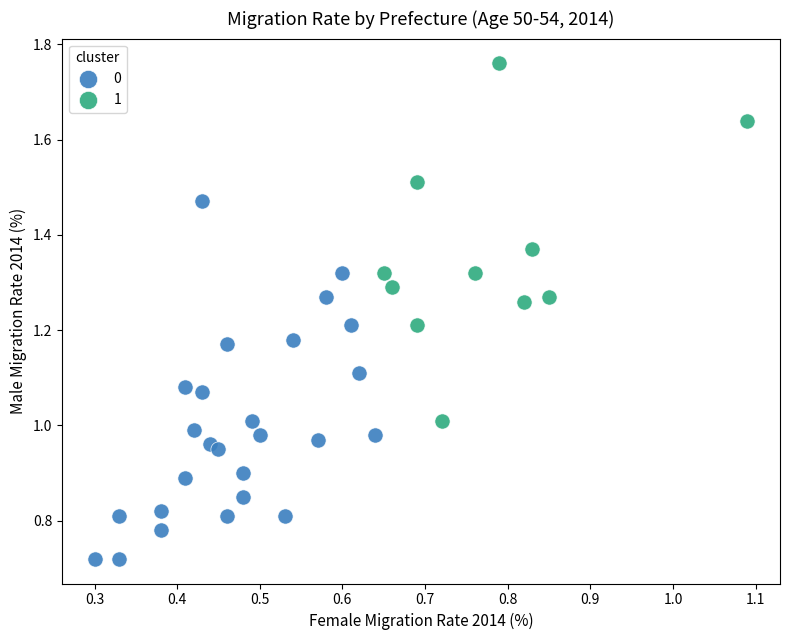

Which series reaches the maximum Y coordinate?

1